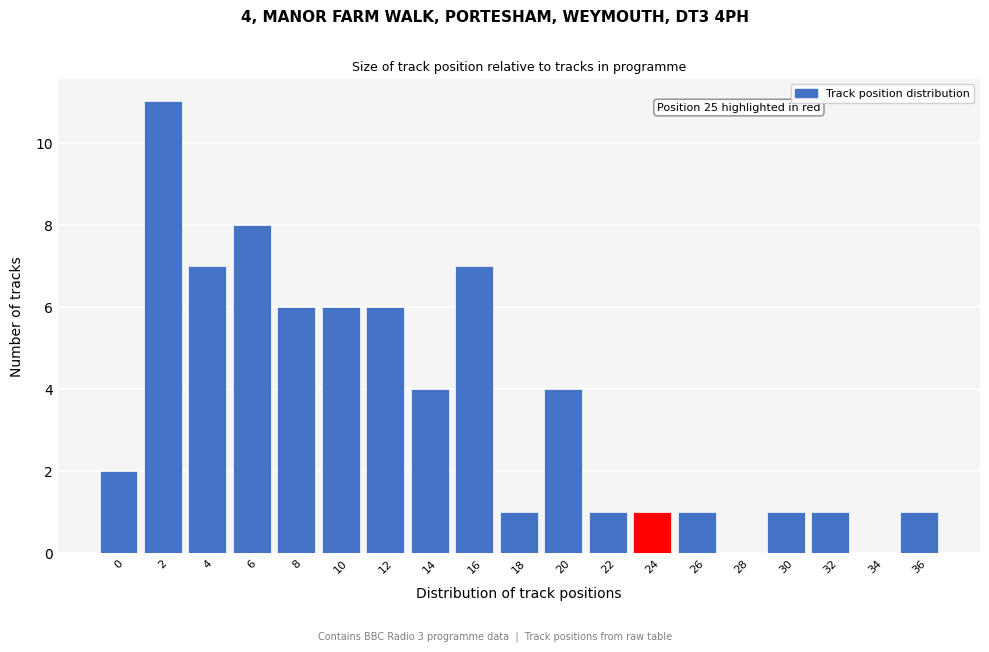

Reading left to right, what are all the values shown in this chart?

0=2	2=11	4=7	6=8	8=6	10=6	12=6	14=4	16=7	18=1	20=4	22=1	24=1	26=1	28=0	30=1	32=1	34=0	36=1